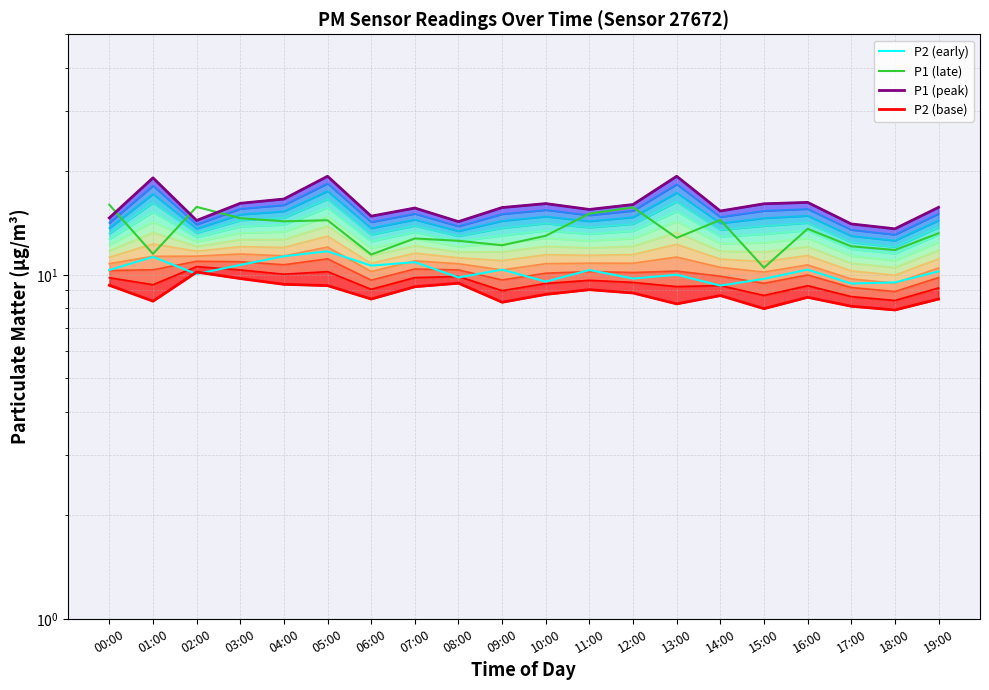

Does the chart have visible grid lines?

Yes